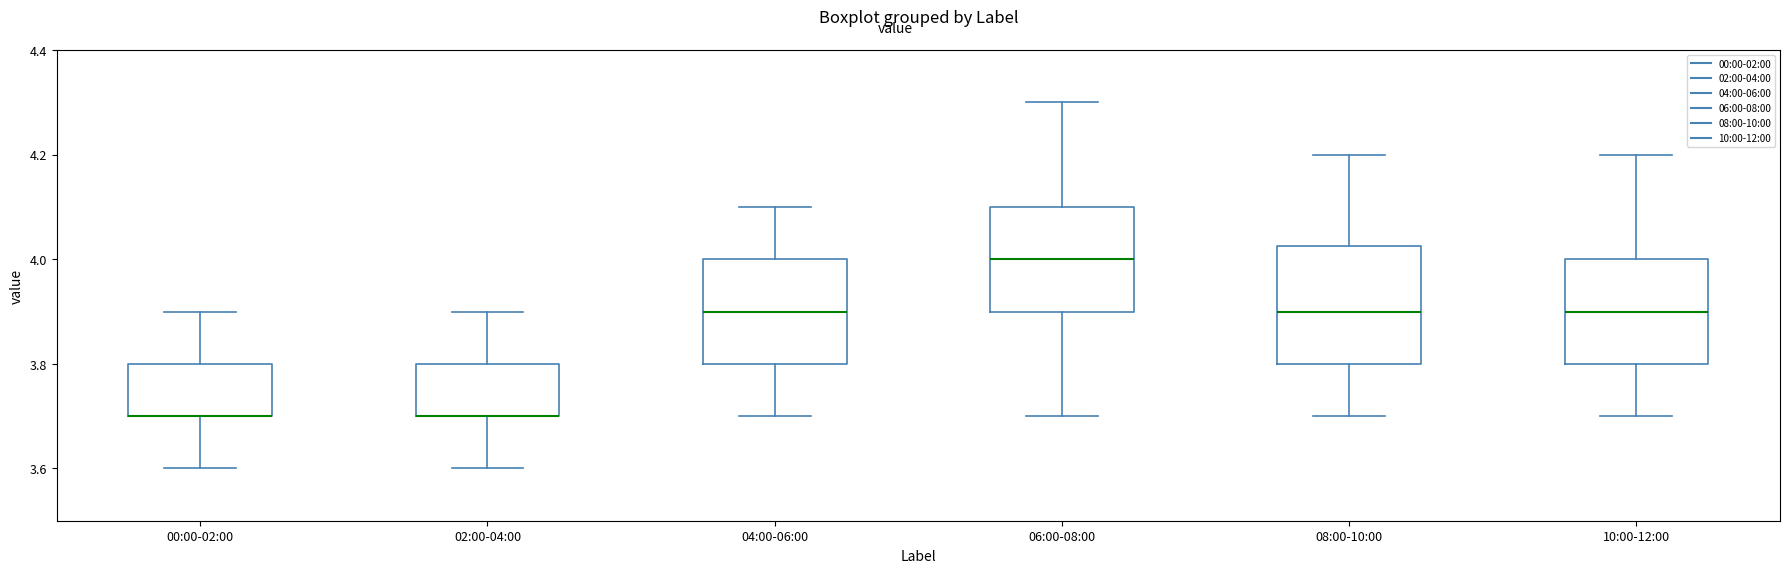

Reading left to right, read every box against the y-axis: the position of its median line, the range the box covers, and the ends of its whiskers. The values are not printed on the chart, so give them approximately, as read against the axis.

00:00-02:00: median 3.70 (drawn on the box's lower edge), box 3.70 to 3.80, whiskers 3.60 to 3.90
02:00-04:00: median 3.70 (drawn on the box's lower edge), box 3.70 to 3.80, whiskers 3.60 to 3.90
04:00-06:00: median 3.90, box 3.80 to 4.00, whiskers 3.70 to 4.10
06:00-08:00: median 4.00, box 3.90 to 4.10, whiskers 3.70 to 4.30
08:00-10:00: median 3.90, box 3.80 to 4.02, whiskers 3.70 to 4.20
10:00-12:00: median 3.90, box 3.80 to 4.00, whiskers 3.70 to 4.20